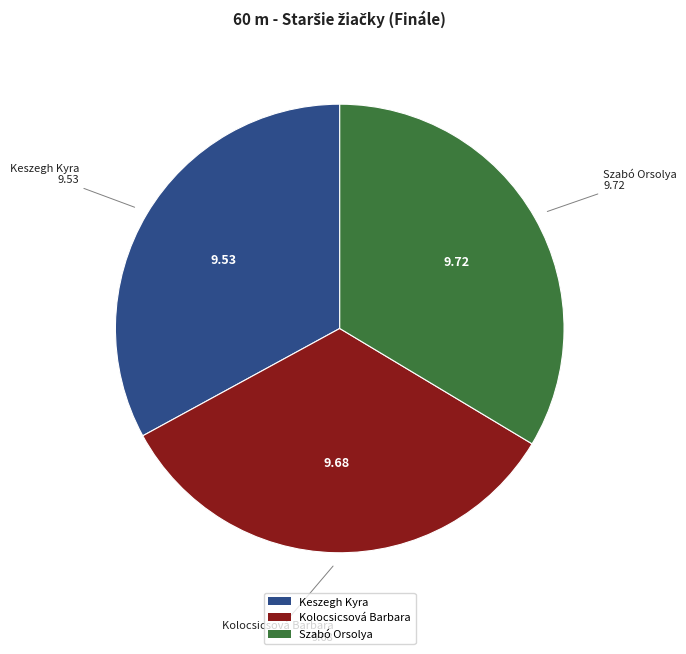

Approximately how many times larger is the value at Kolocsicsová Barbara compared to Szabó Orsolya?

1.0